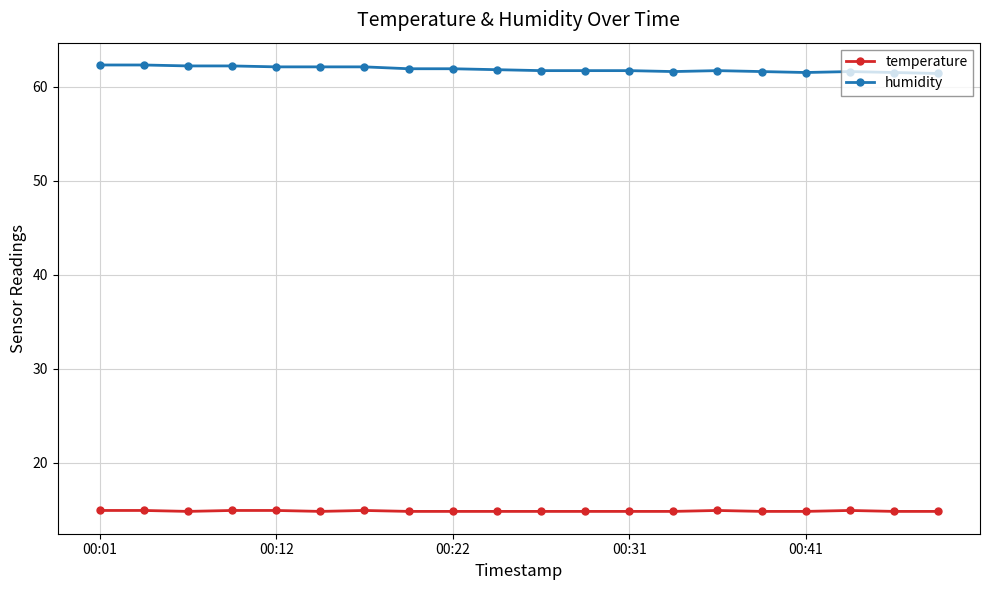

At how many categories does at least one series exceed 27?

20